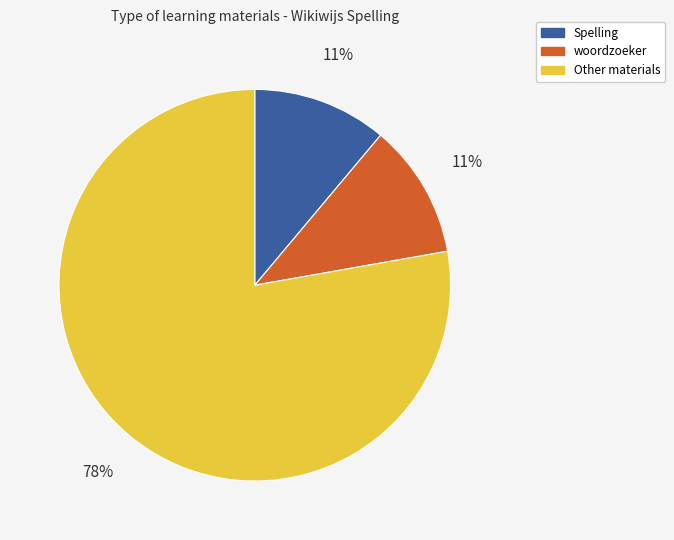

How many segments does this pie chart have?

3